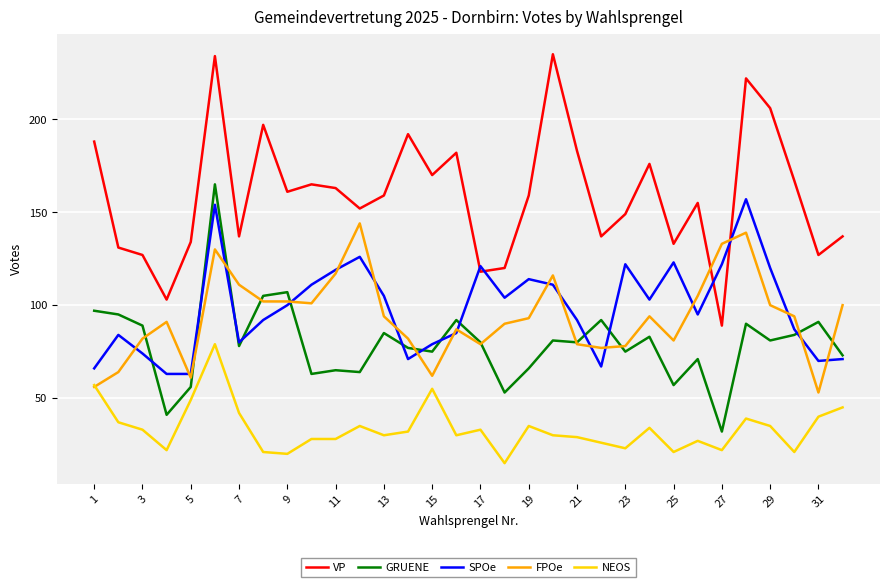

Which series has the largest range (max minus min)?

VP